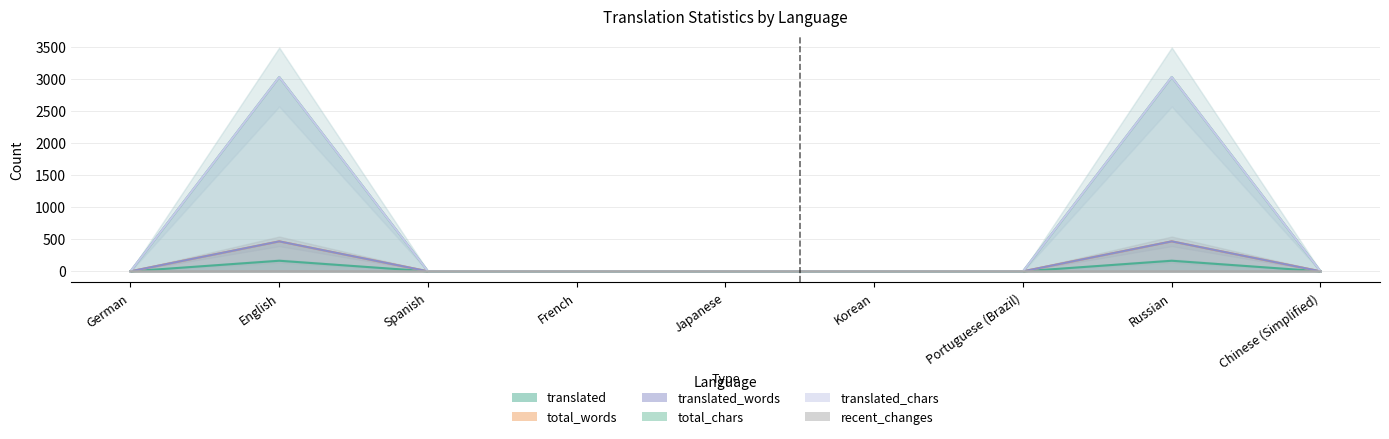

True or false: total_words and translated_words intersect in this chart.

False